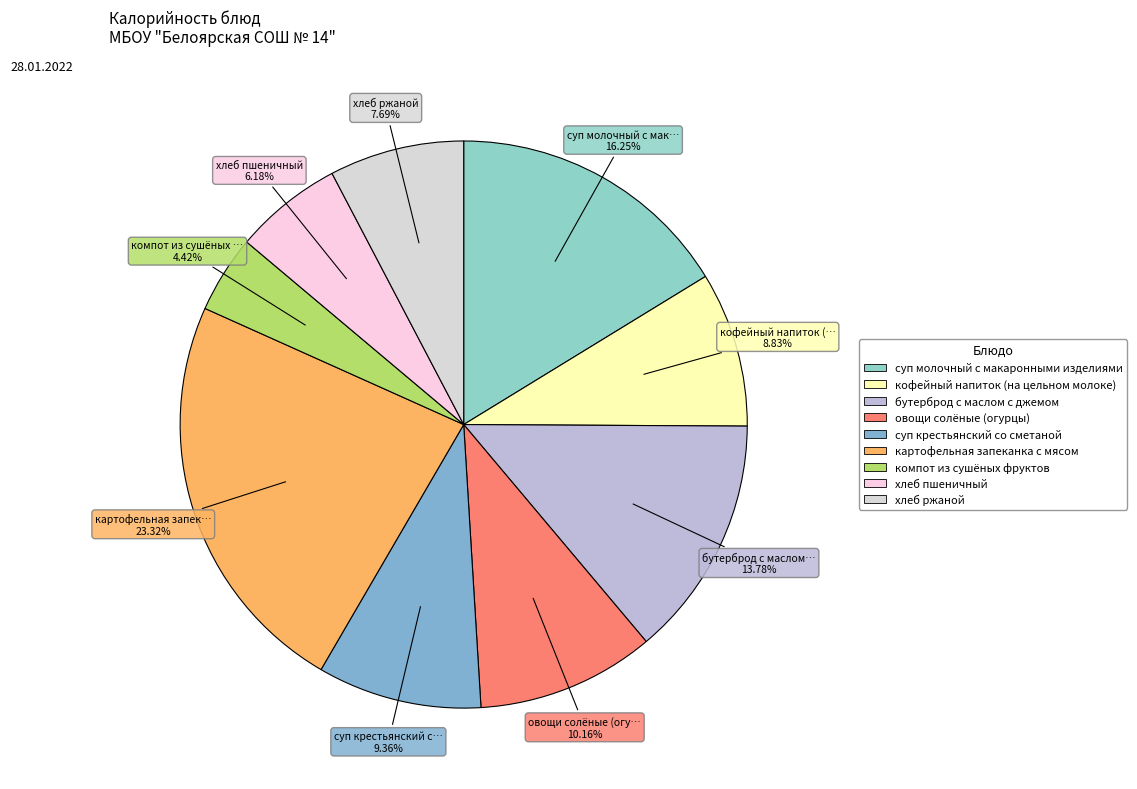

To the nearest percent, what portion does кофейный напиток (на цельном молоке) represent?

9%